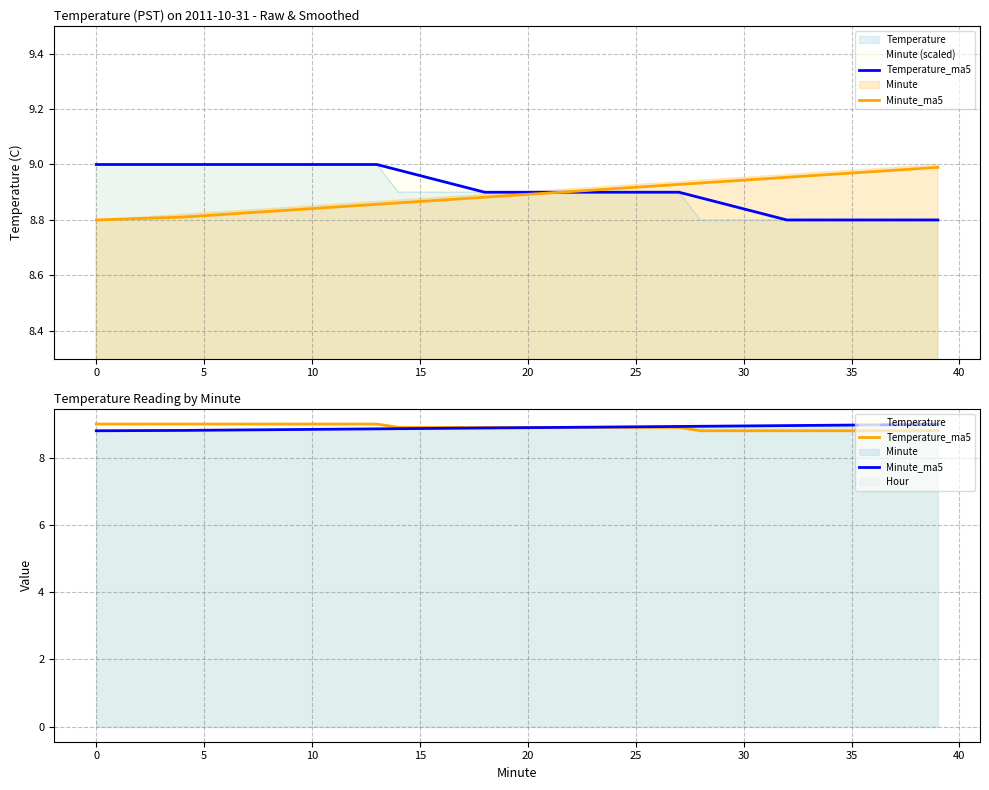

Count the Temperature_ma5 values in the range 8 to 9.

40